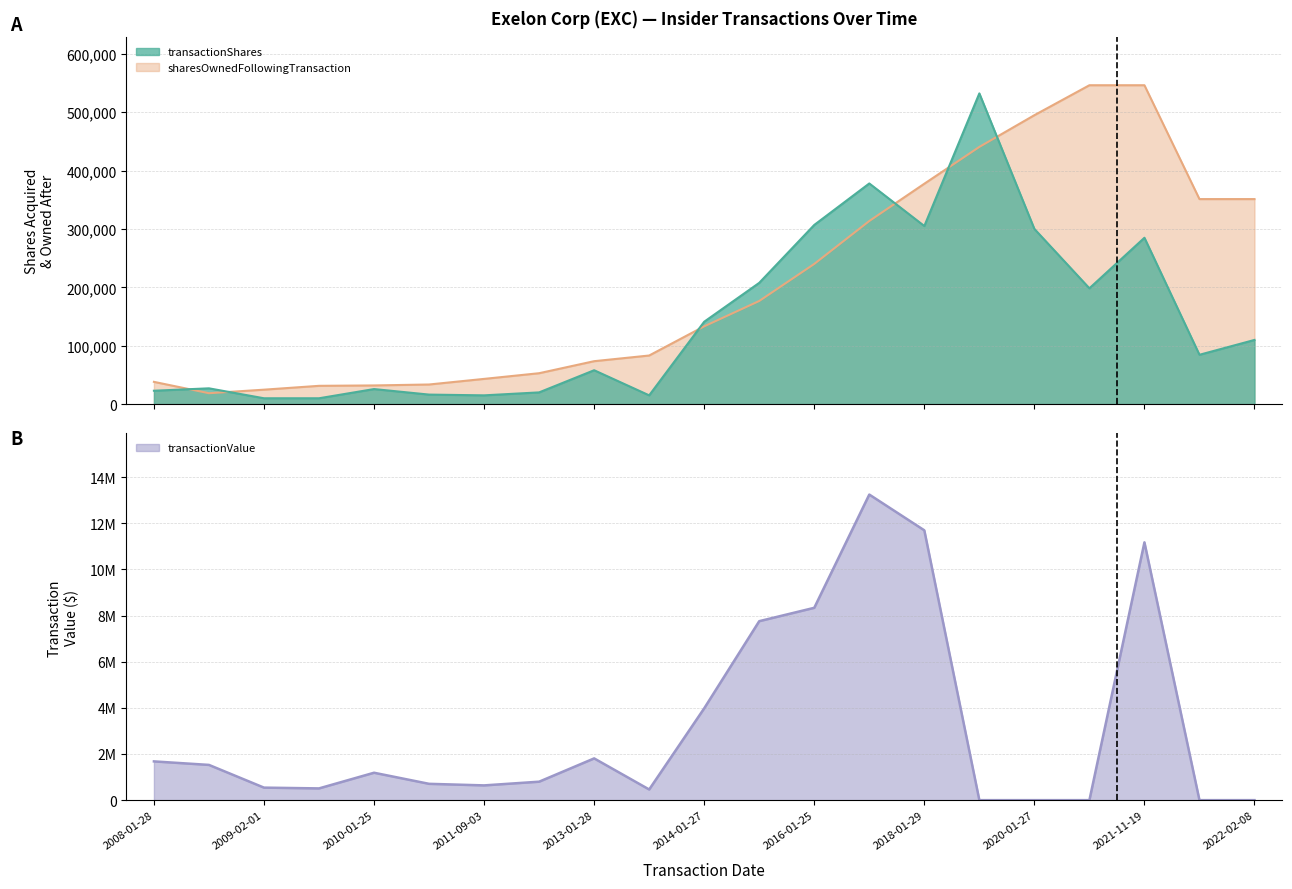

How many points are lower than both their immediate neighbors (excluding endpoints)?

3